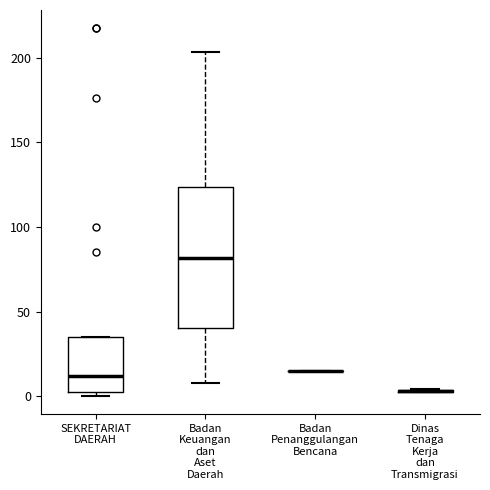

Reading left to right, read every box against the y-axis: the position of its median line, the range the box covers, and the ends of its whiskers. The values are not printed on the chart, so give them approximately, as read against the axis.

SEKRETARIAT DAERAH: median 10, box 5 to 35, whiskers 0 to 35
Badan Keuangan dan Aset Daerah: median 80, box 40 to 125, whiskers 10 to 205
Badan Penanggulangan Bencana: box collapsed to a line at 15, whiskers 15 to 15
Dinas Tenaga Kerja dan Transmigrasi: box collapsed to a line at 5, whiskers 5 to 5